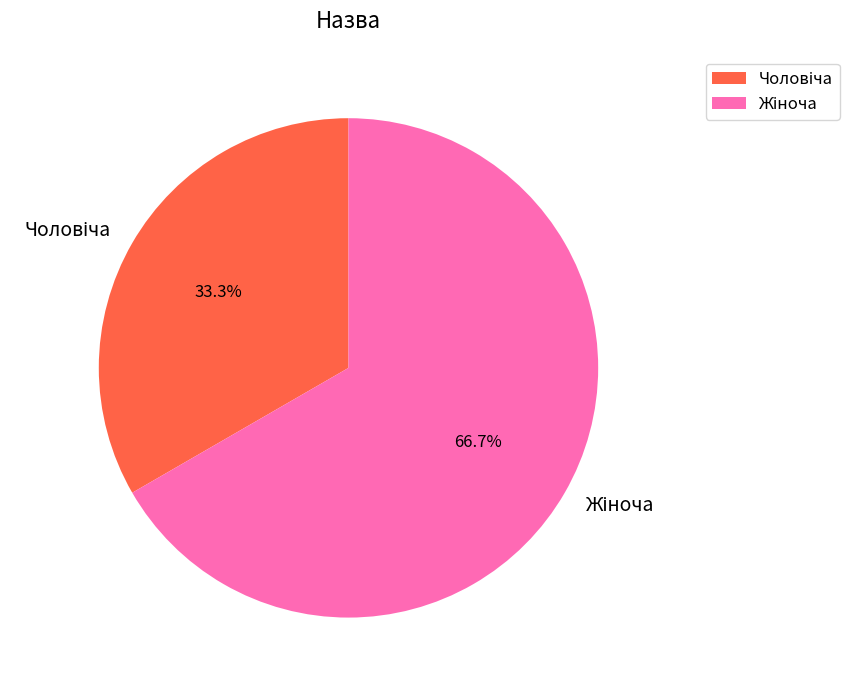

How many slices are in this pie chart?

2